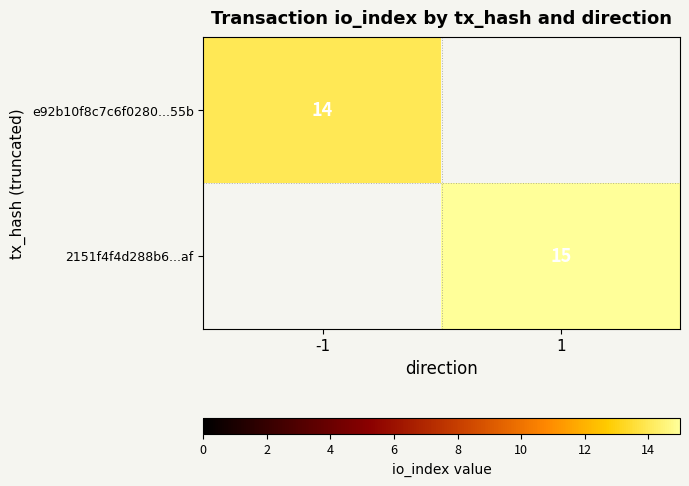

Is it true that e92b10f8c7c6f0280...55b equals 14 at -1?

True